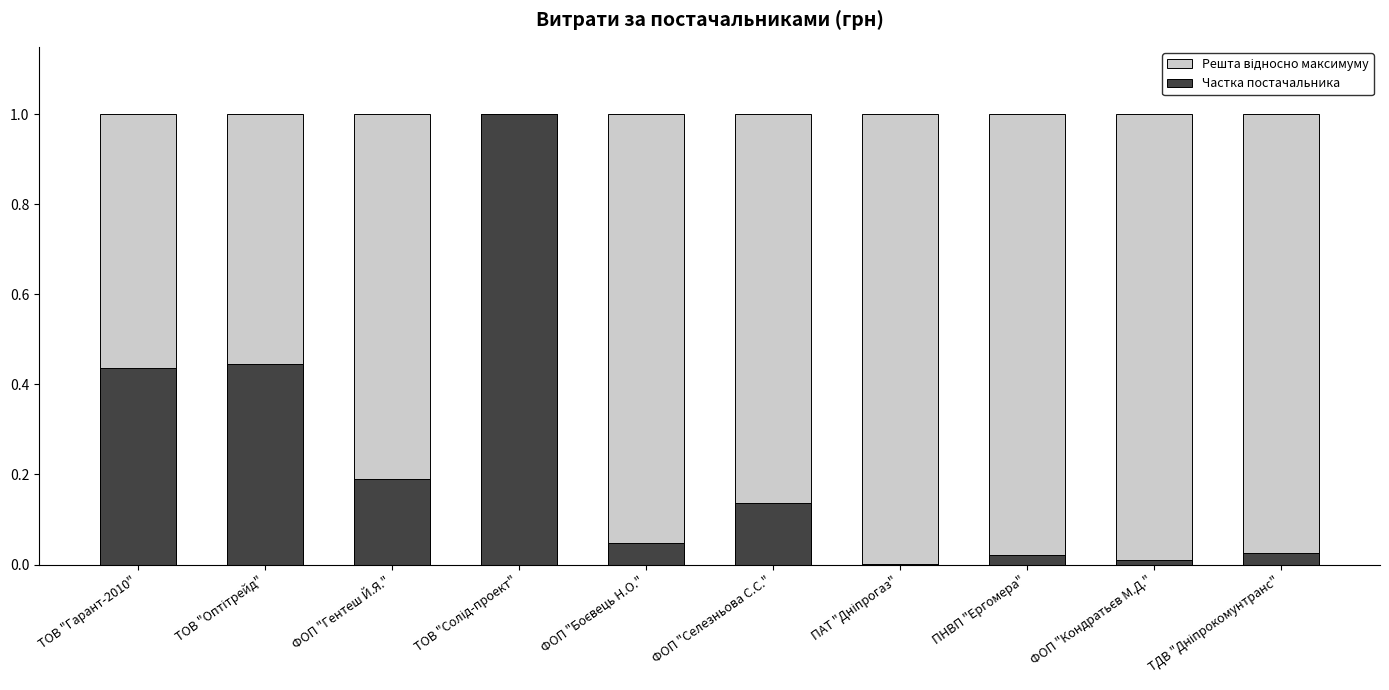

True or false: Частка постачальника has a value of 0.0 at ТДВ "Дніпрокомунтранс".

False